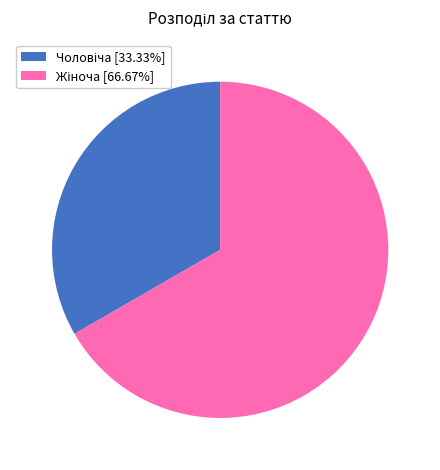

Is there any slice that represents more than half of the pie?

Yes